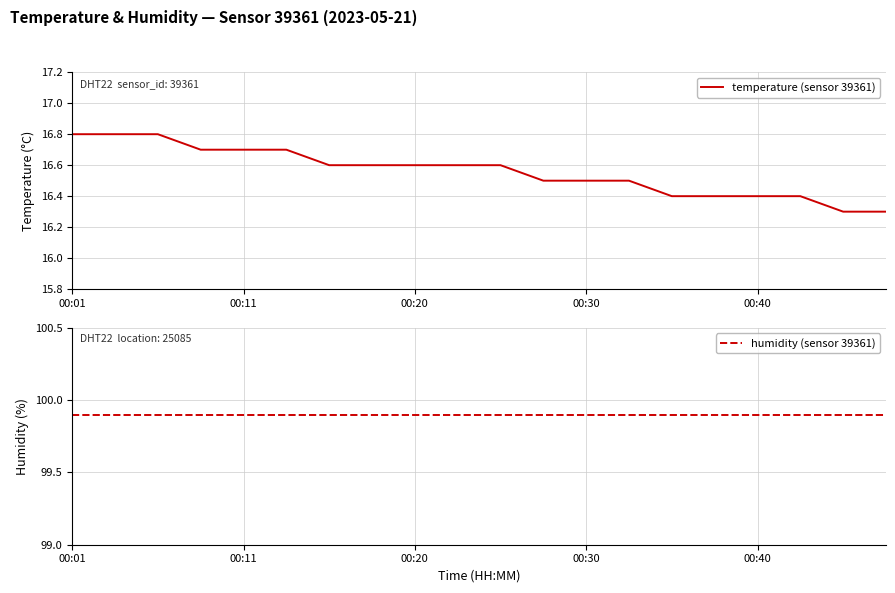

True or false: temperature (sensor 39361) has a value of 27.9 at 00:20.

False